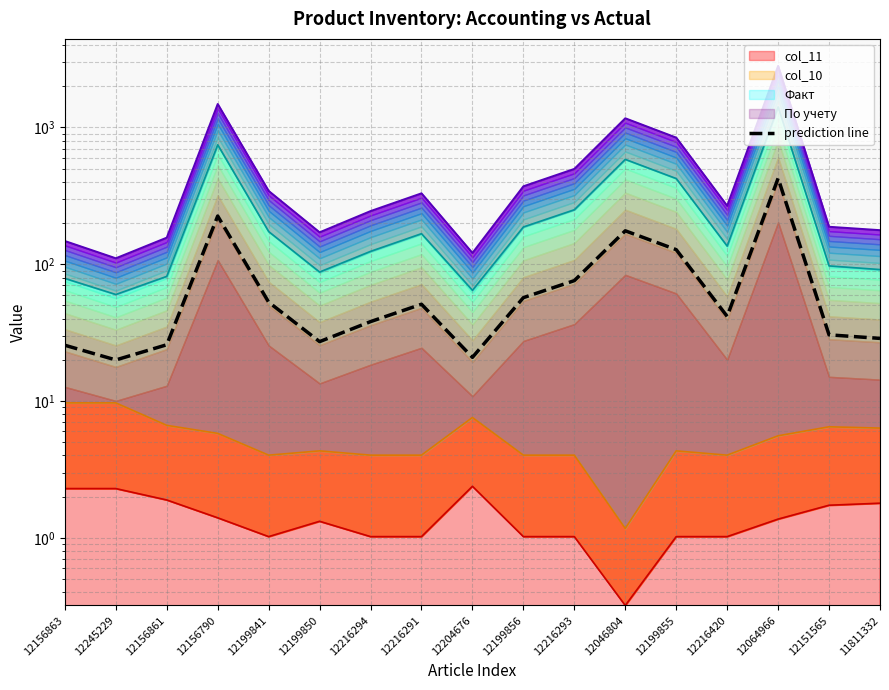

What value does the Факт boundary series have at 12199855?

423.3